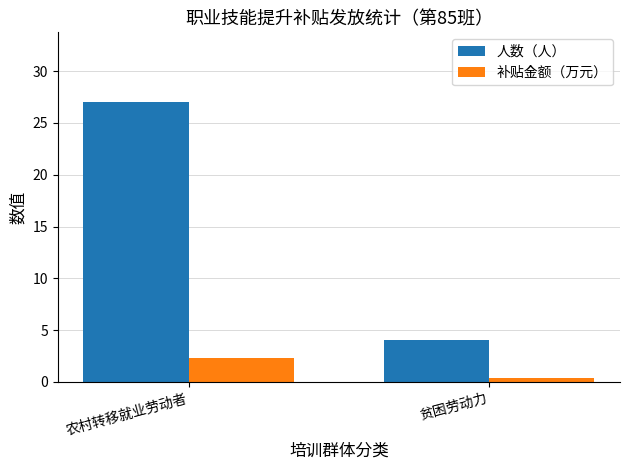

What is the sum of all 补贴金额（万元） values?

2.6